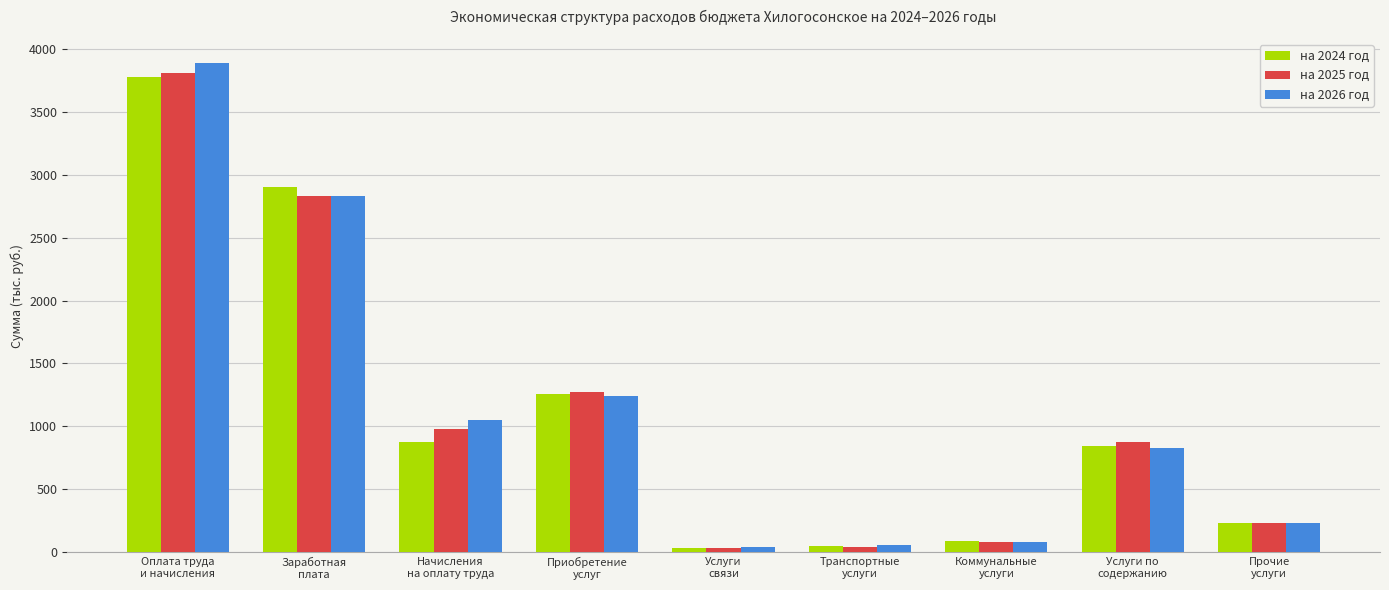

How many distinct data groups are displayed?

3